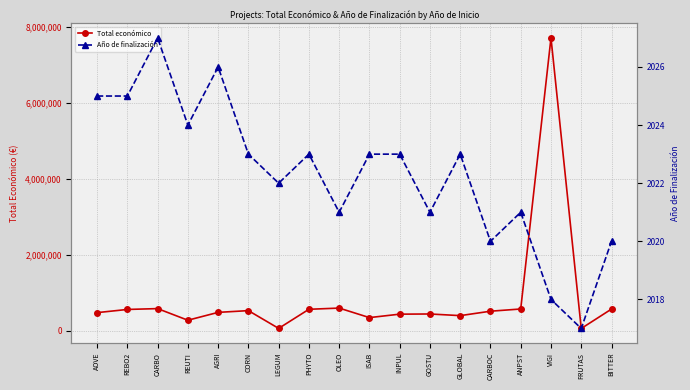

Which series changed the most between PHYTO and CARBOC?

Total económico